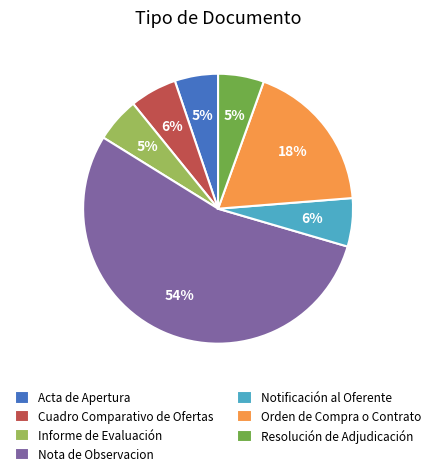

Which has a higher value, Informe de Evaluación or Nota de Observacion?

Nota de Observacion